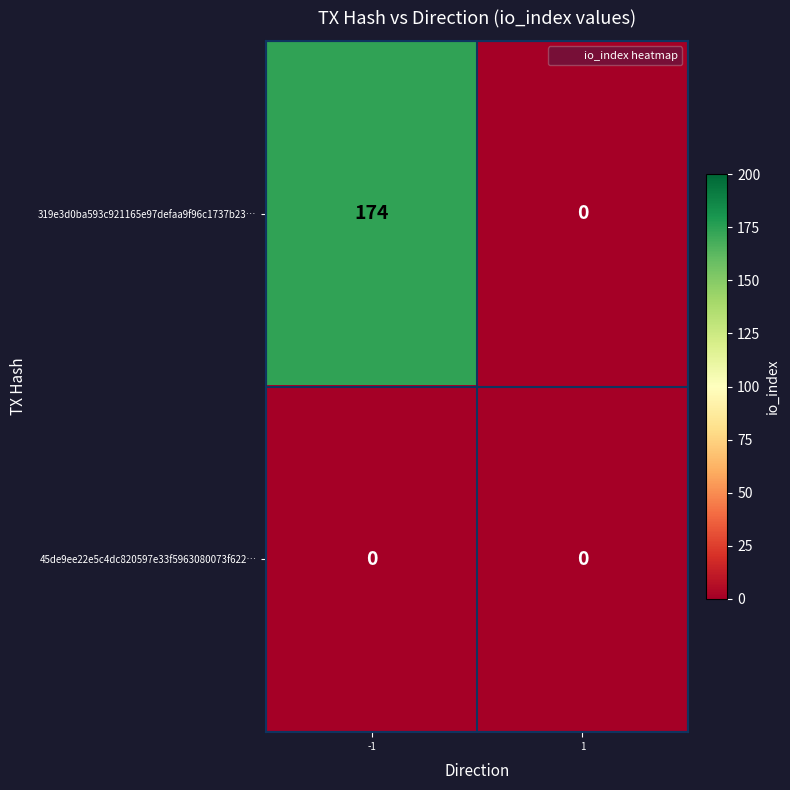

What is the difference between the 319e3d0ba593c921165e97defaa9f96c1737b23… values at 1 and -1?

174